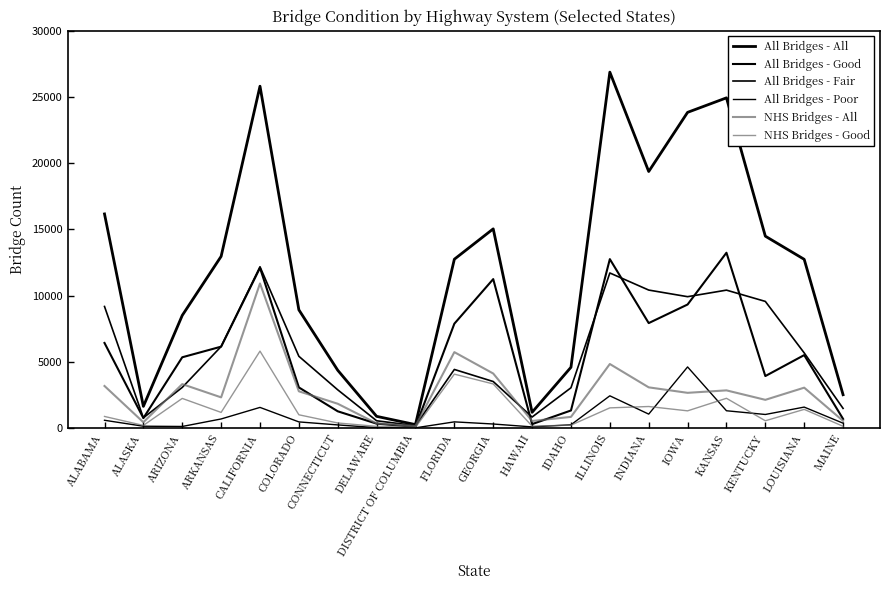

What is the difference between the maximum and second lowest values in the NHS Bridges - All series?

10568